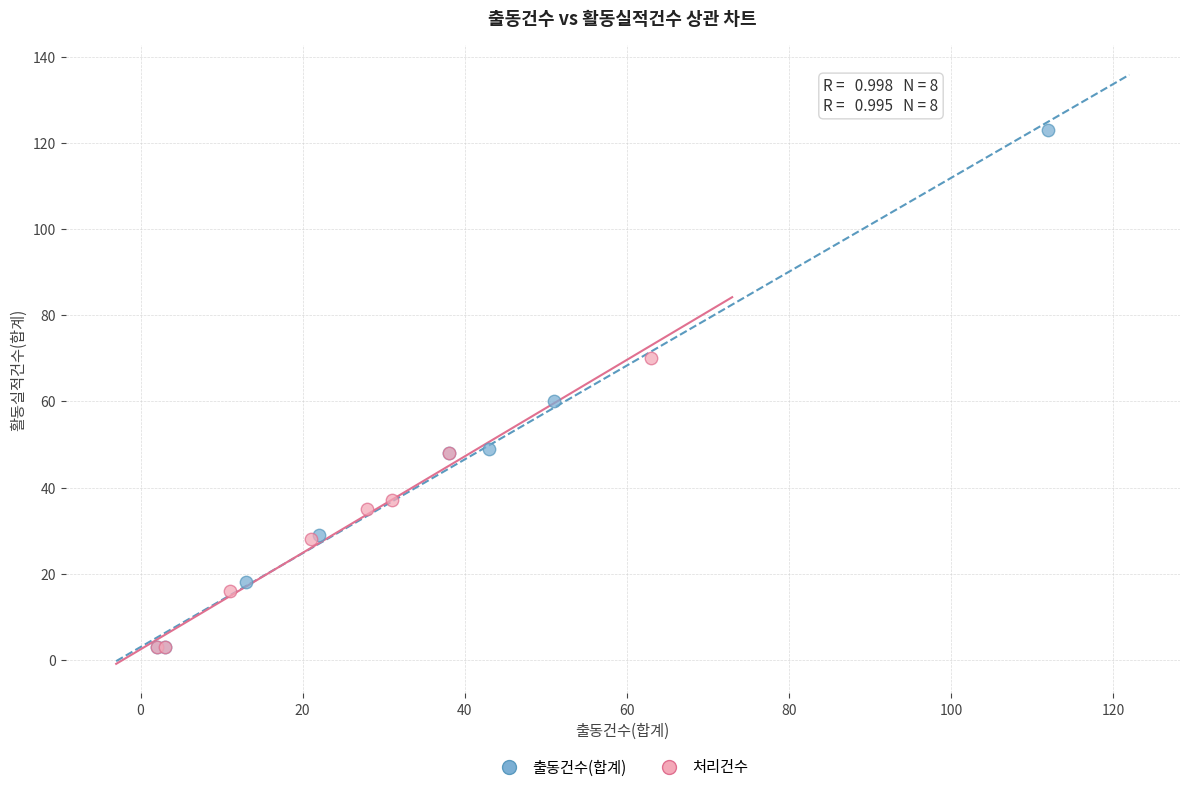

Which series has the widest spread of Y values?

출동건수(합계)